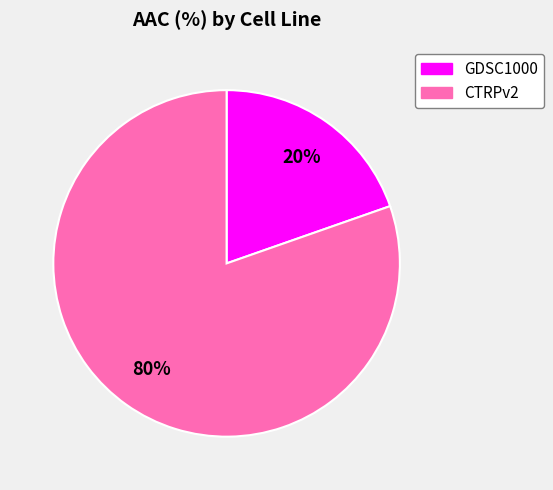

The CTRPv2 slice represents 90% of the pie. True or false?

False